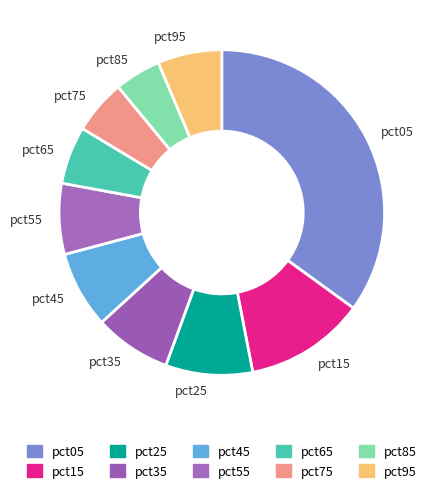

Between pct05 and pct95, which is larger?

pct05